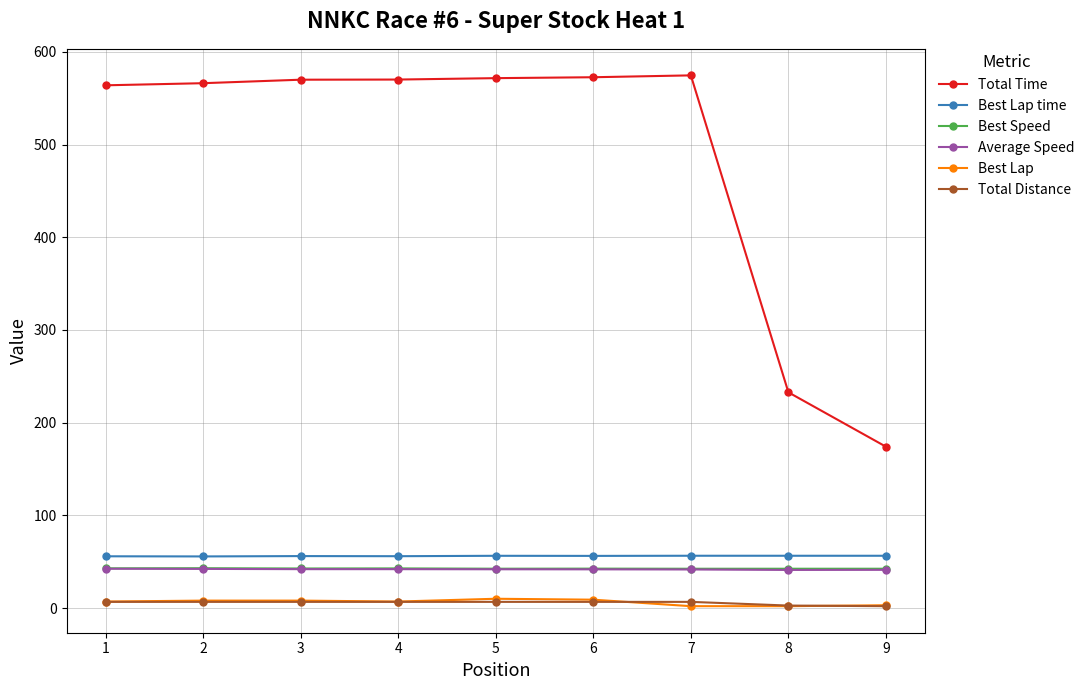

Count the number of data series in this chart.

6